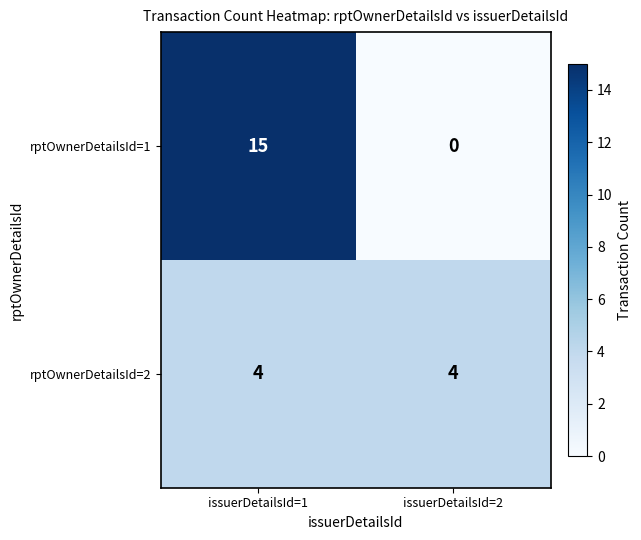

Which category has the highest value across all series?

issuerDetailsId=1